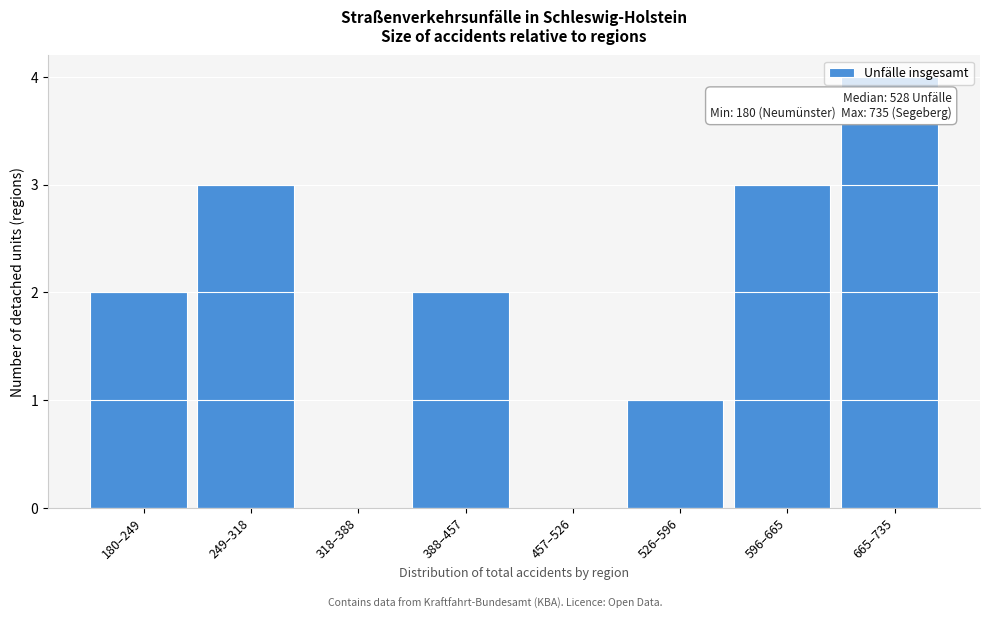

Which has a higher value, 180–249 or 249–318?

249–318